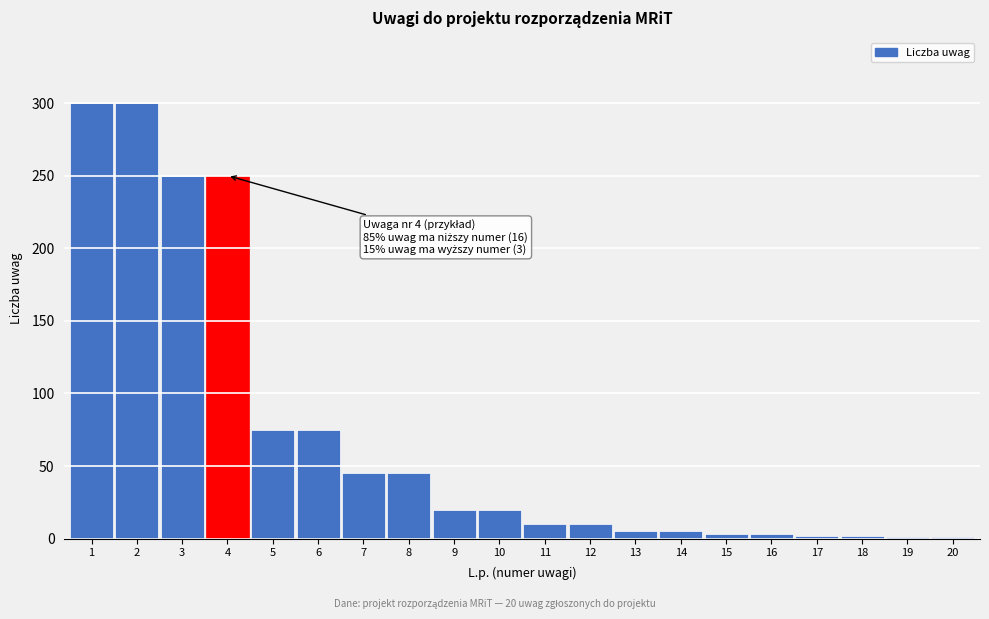

What is the greatest value displayed?

300